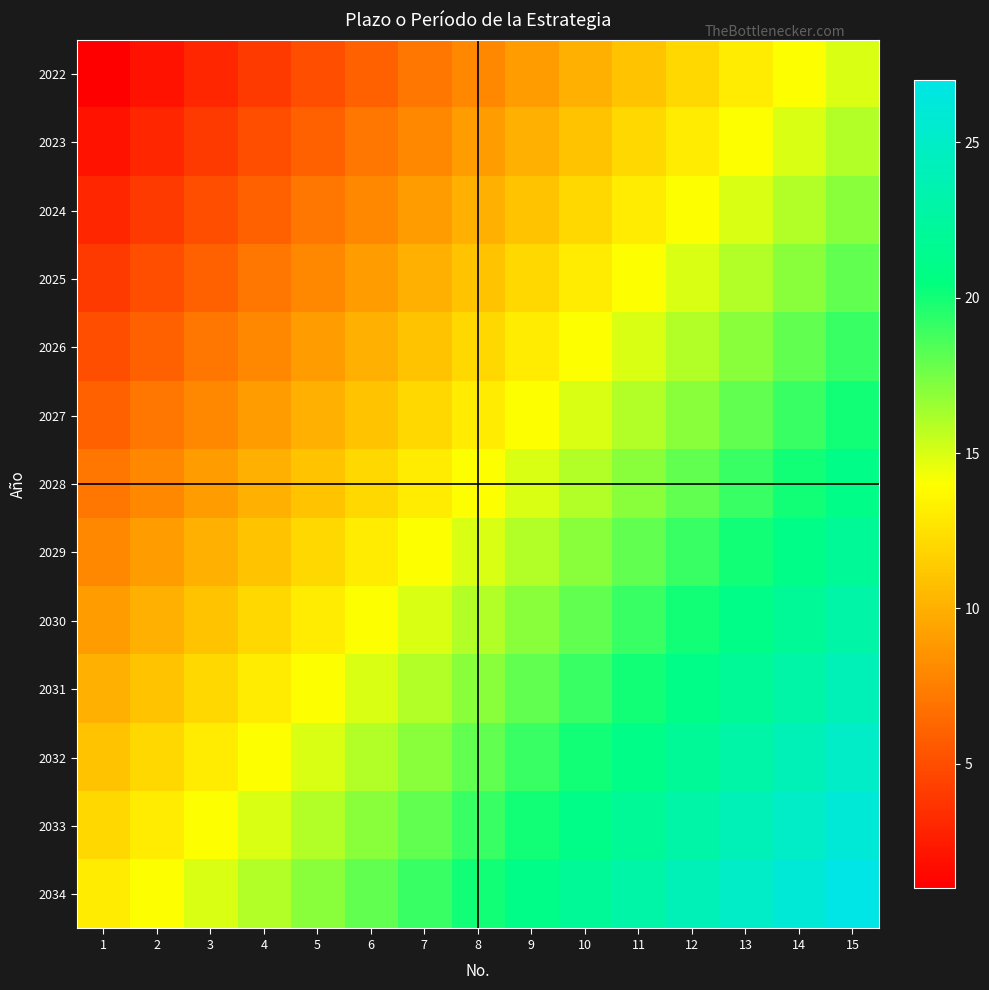

Which series has the largest total across all categories?

2034